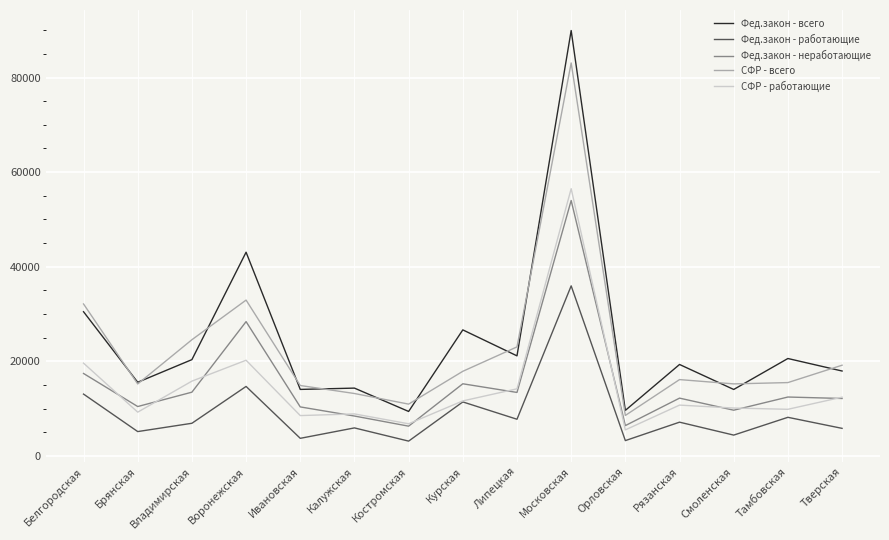

What is the lowest value of the Фед.закон - неработающие series?

6273